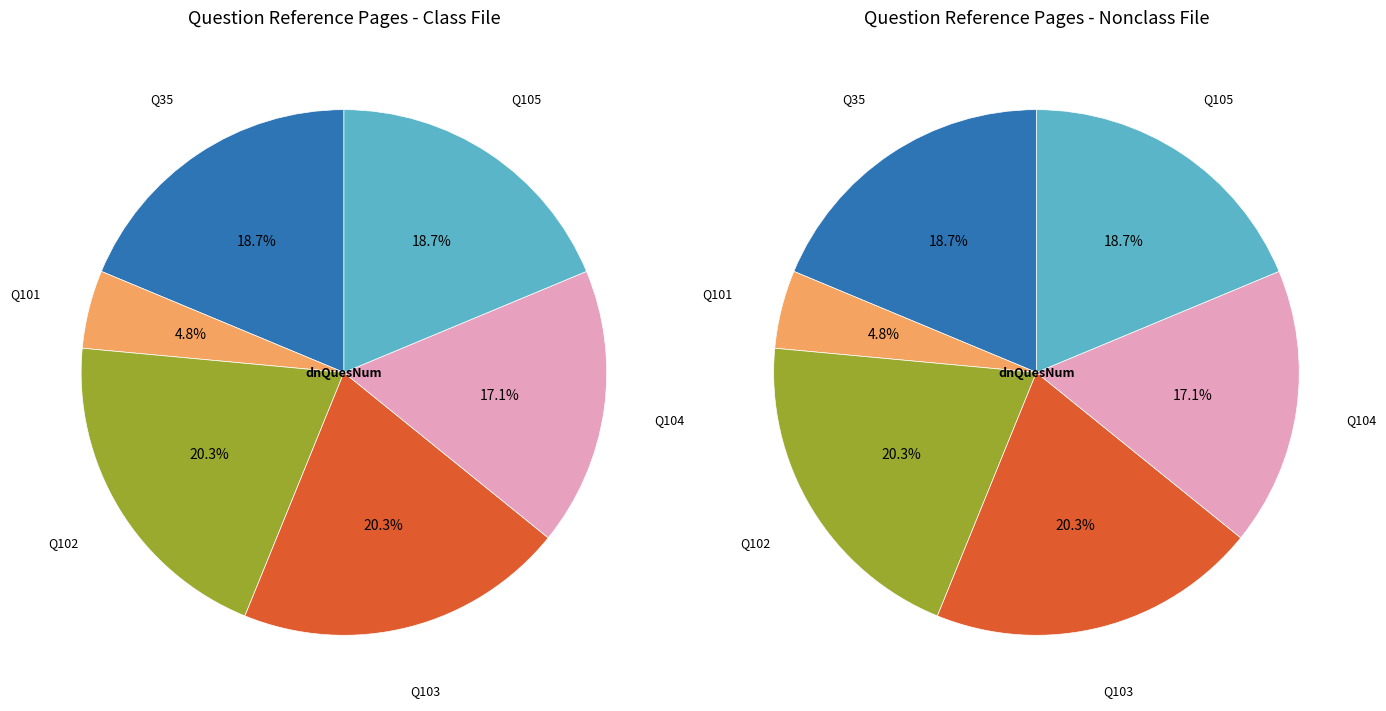

Which category has the biggest portion of the pie?

102